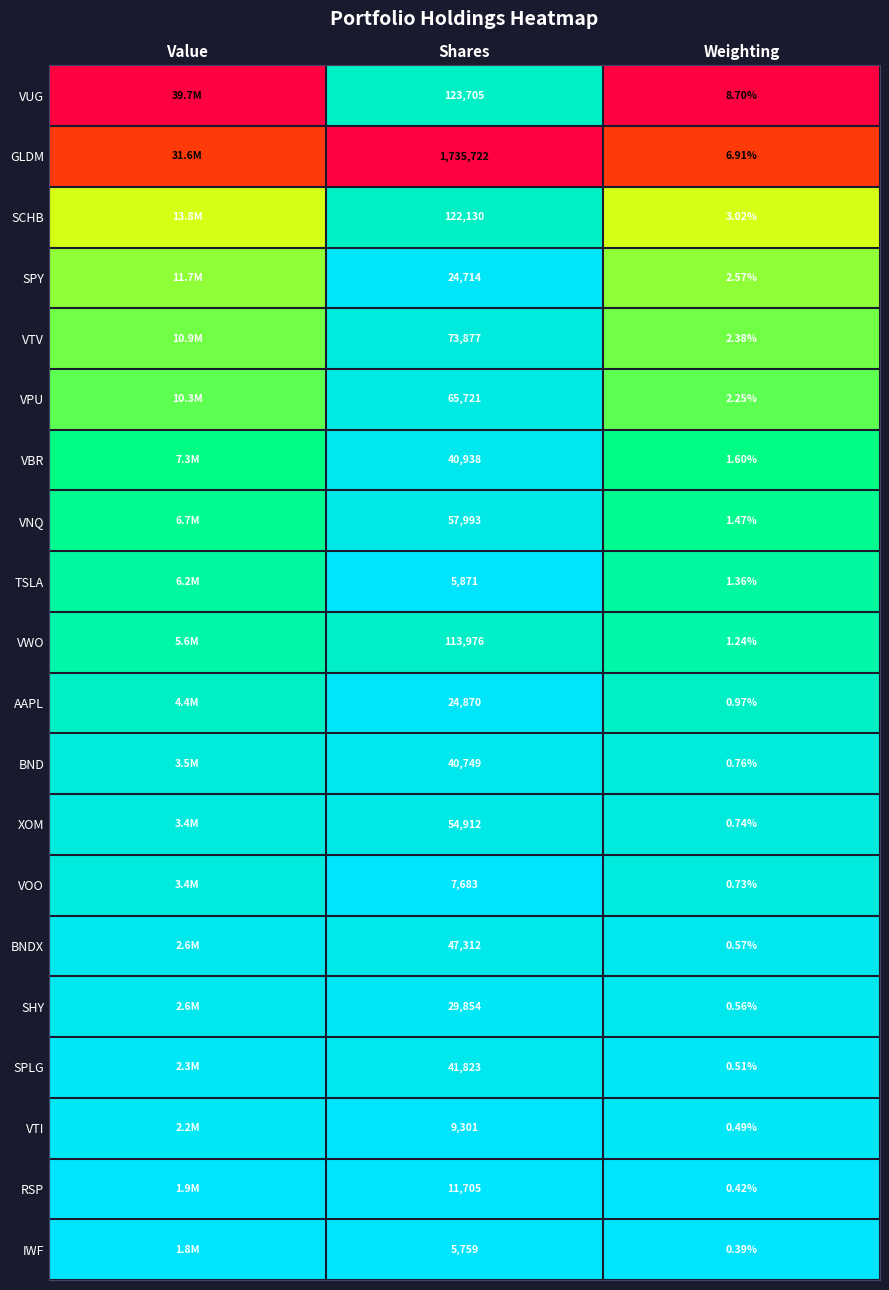

Is the value of VBR at Shares greater than the value of BND at Shares?

Yes